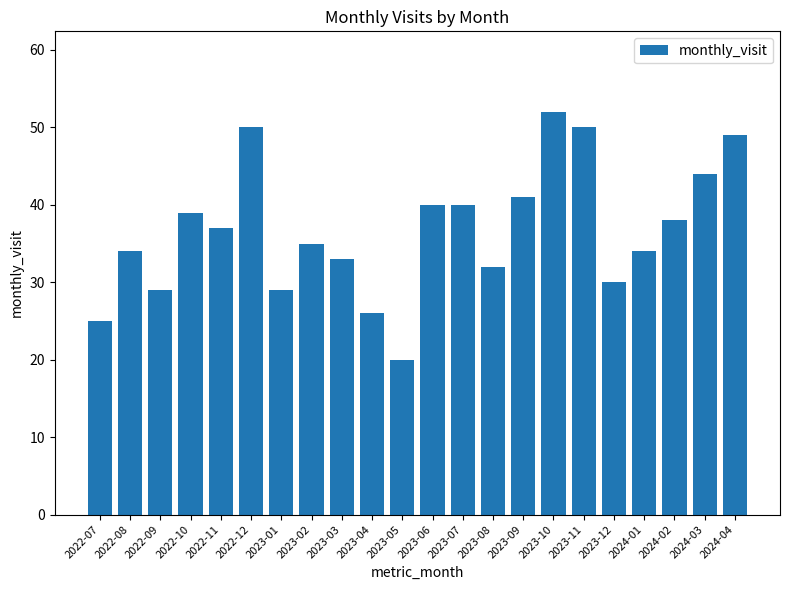

What is the approximate value at 2024-04?

49